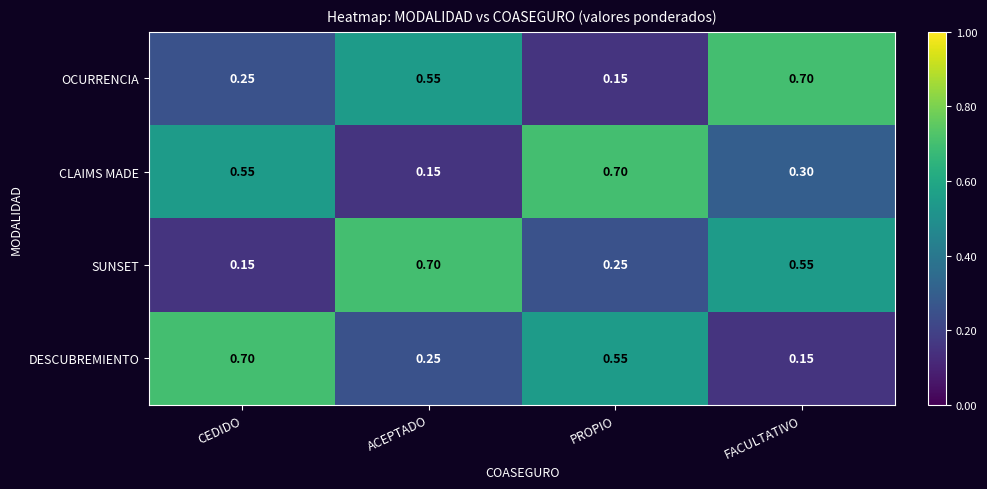

Where is DESCUBREMIENTO nearest to the value 0?

FACULTATIVO